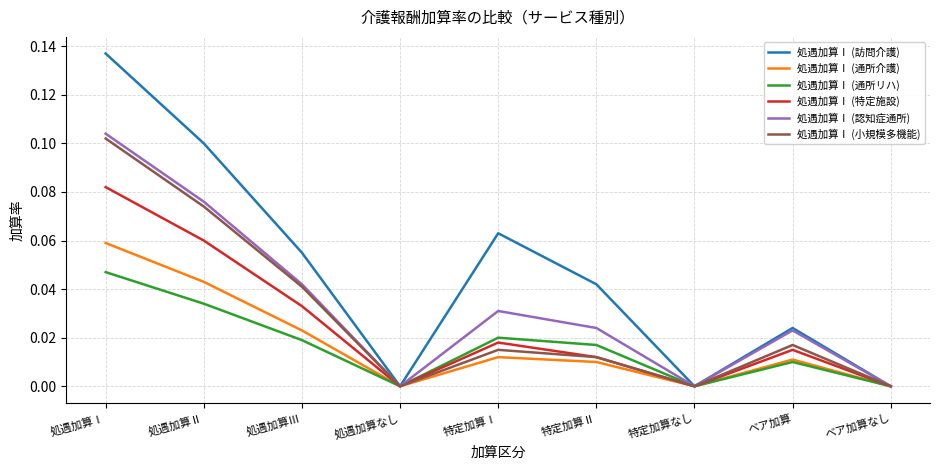

Between 処遇加算Ⅱ and 特定加算Ⅰ, which series saw the biggest shift?

処遇加算Ⅰ (小規模多機能)